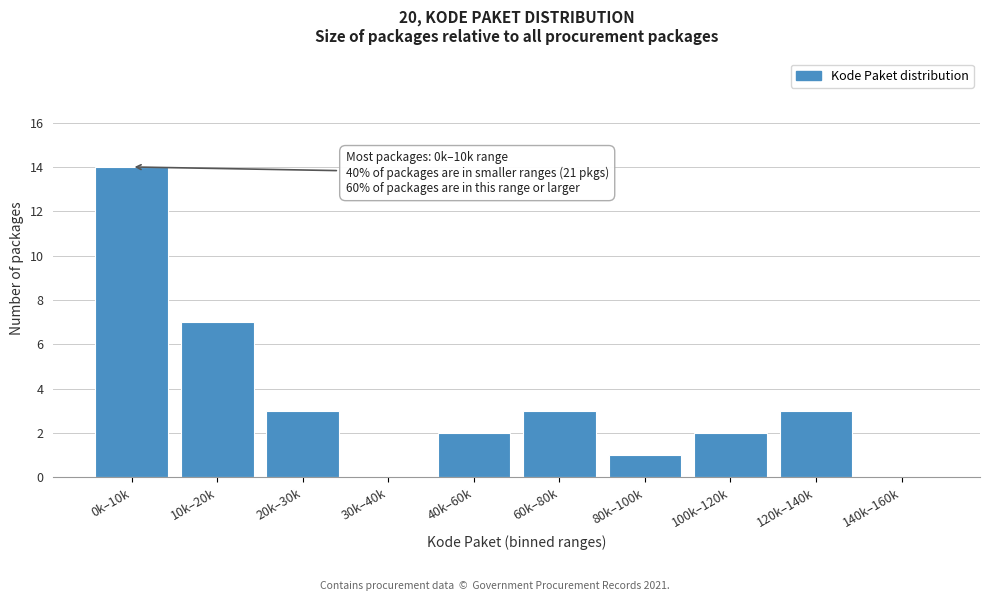

Reading left to right, transcribe all the data shown in this chart.

0k–10k=14	10k–20k=7	20k–30k=3	30k–40k=0	40k–60k=2	60k–80k=3	80k–100k=1	100k–120k=2	120k–140k=3	140k–160k=0